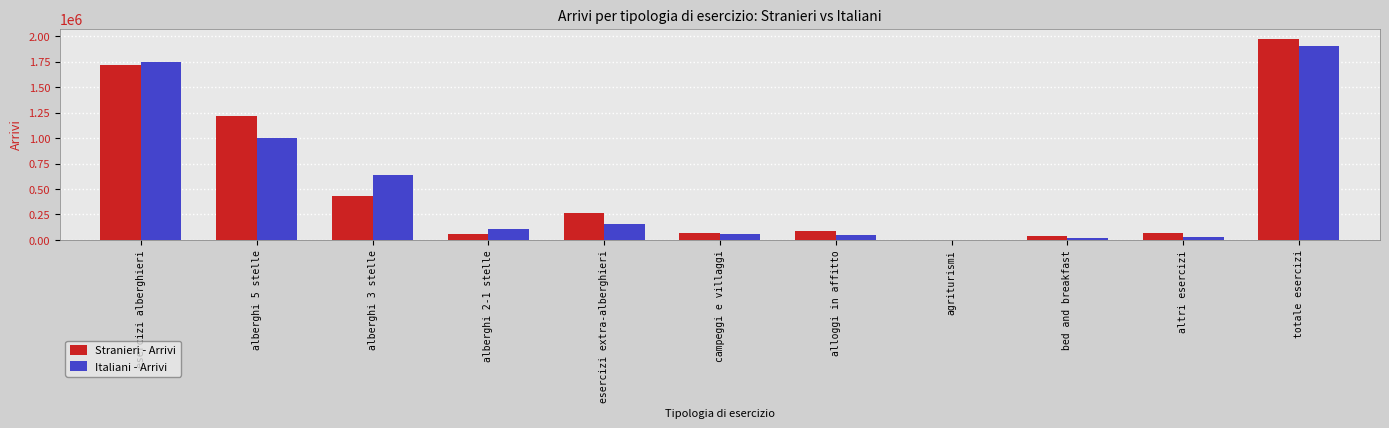

What is the total value across all series at esercizi extra-alberghieri?

418766